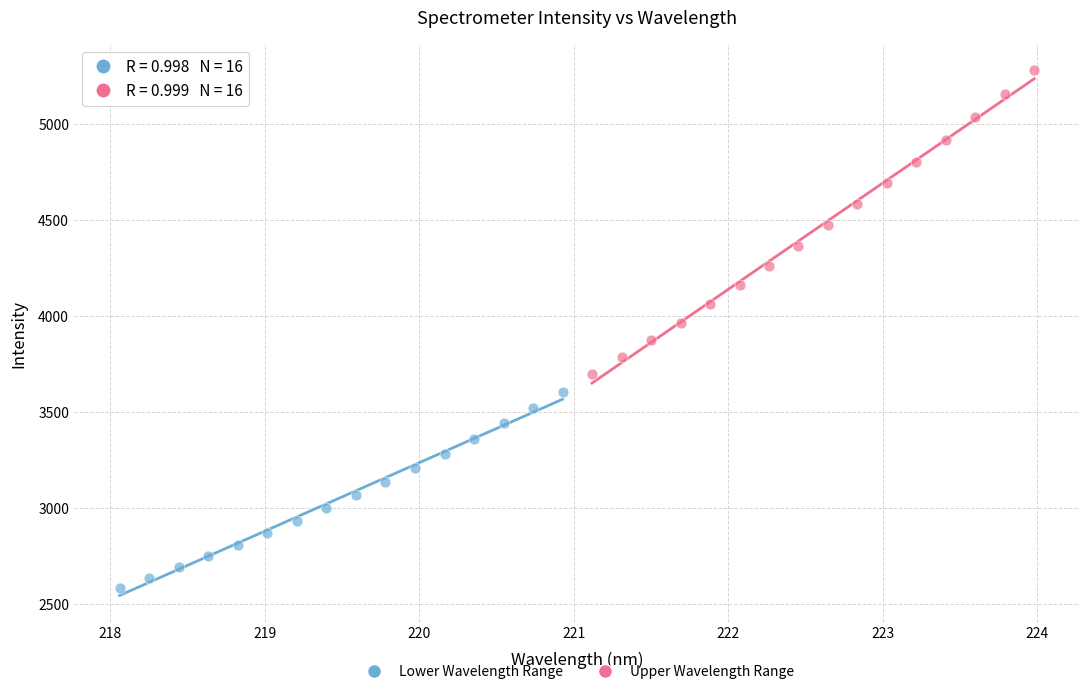

Which series contains the lowest Y value?

Lower Wavelength Range